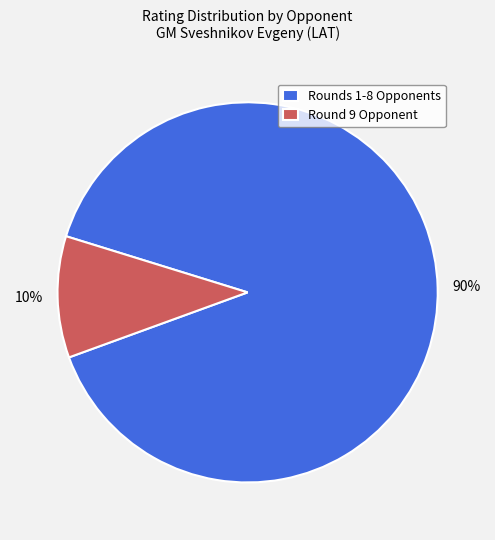

Do Rounds 1-8 Opponents and Round 9 Opponent together represent more than half of the pie?

Yes